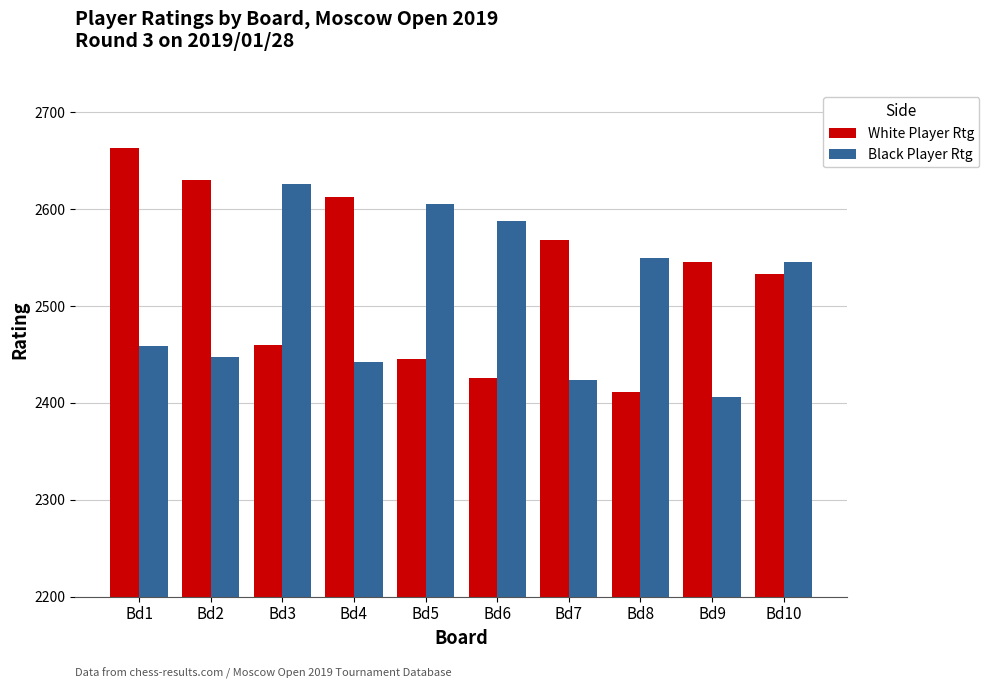

What is the total value across all series at Bd4?

5054